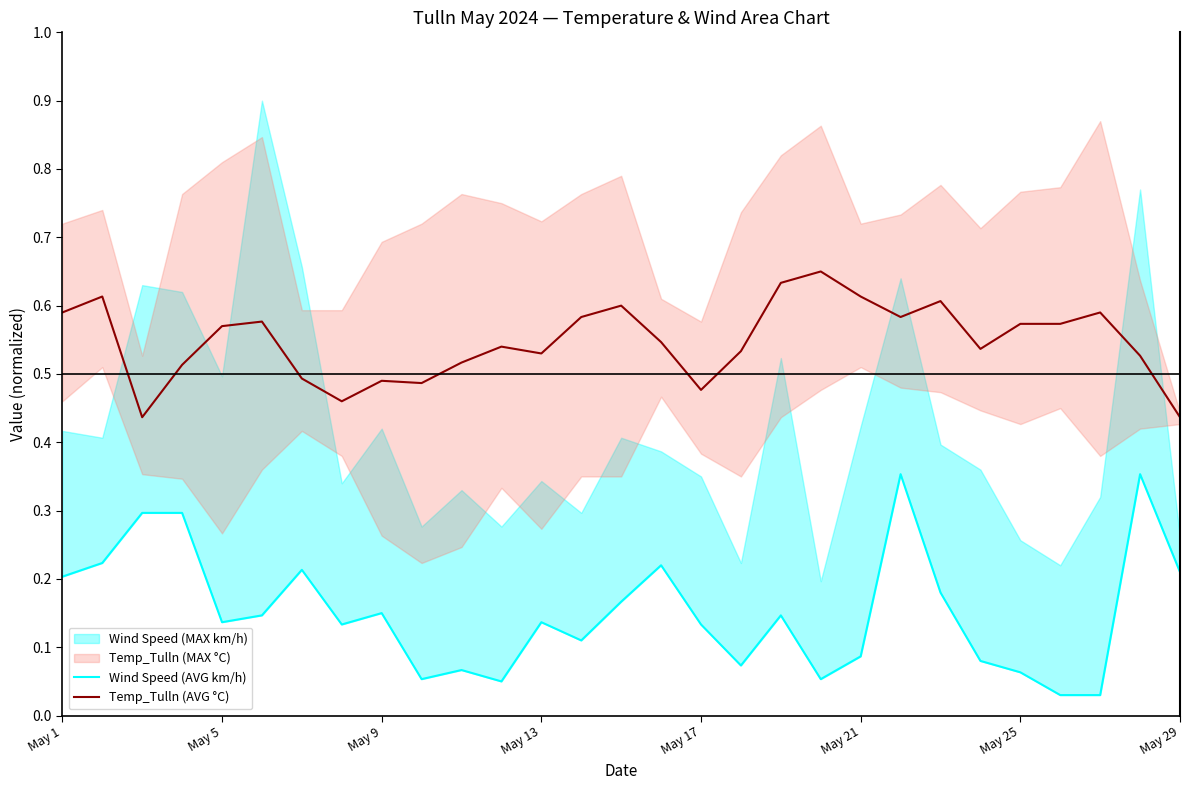

The value of Wind Speed (AVG km/h) at 11 is 0.0. True or false?

False